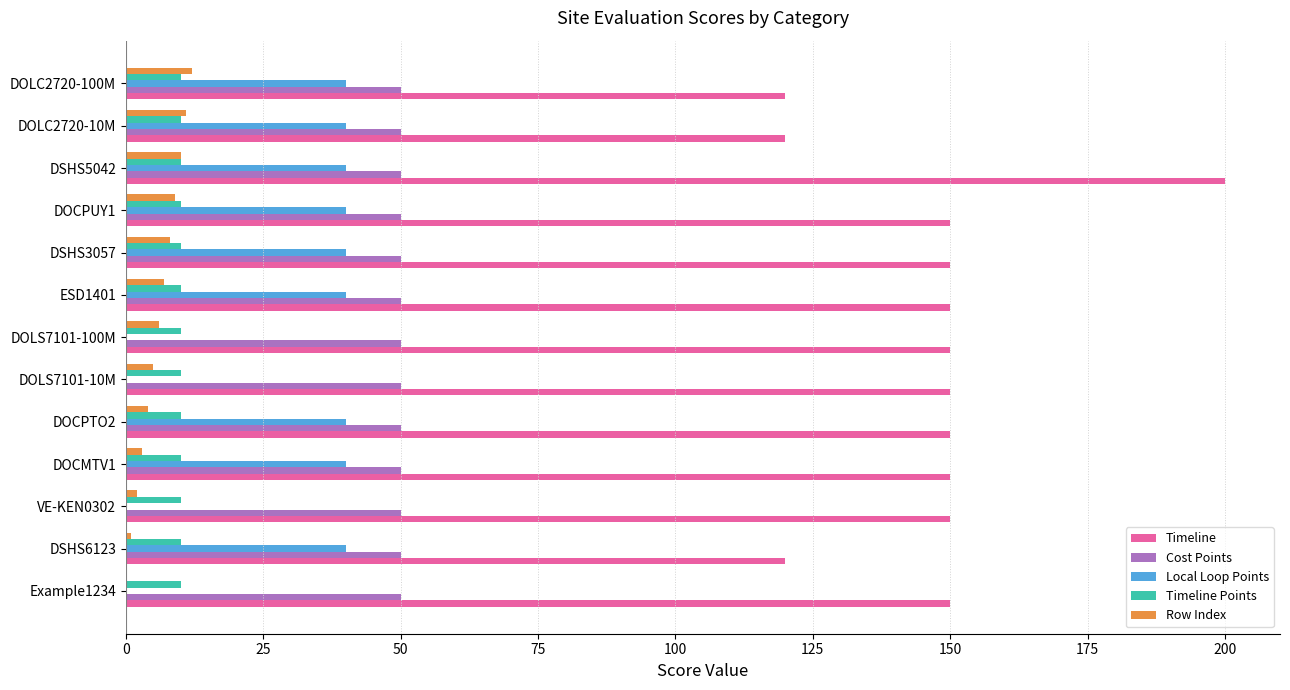

The Timeline series shows 150 at DSHS3057. True or false?

True